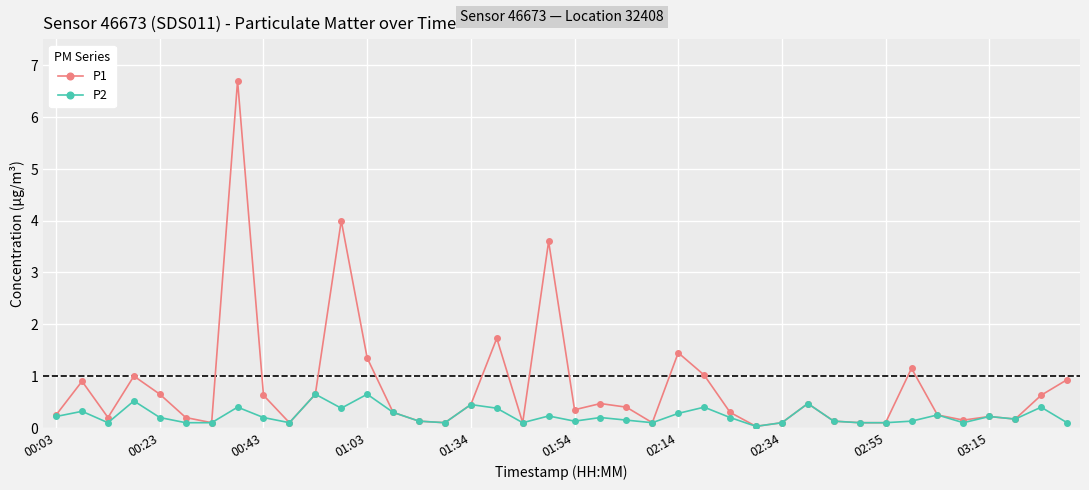

How many interior local peaks does the P1 series have?

11